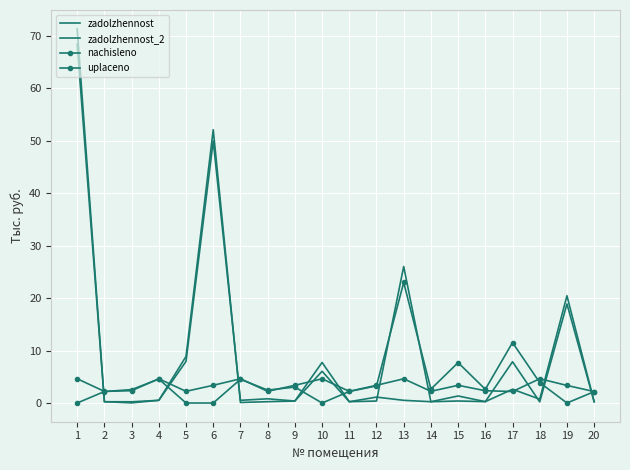

Which series has the largest total across all categories?

zadolzhennost